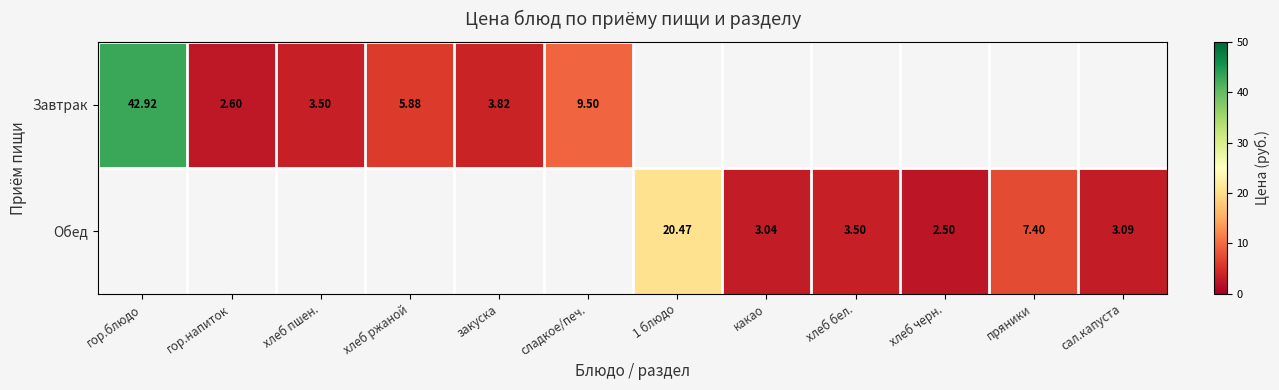

What is the minimum value for Завтрак?

2.6